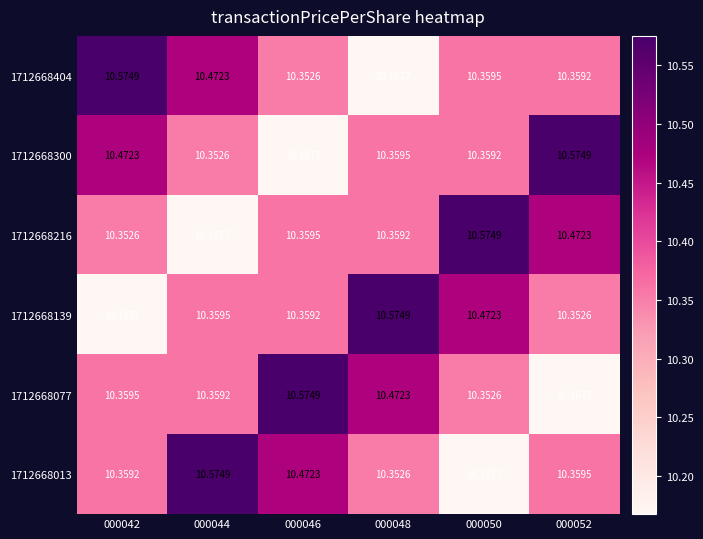

Is the value of 1712668300 at 000050 greater than the value of 1712668013 at 000044?

No